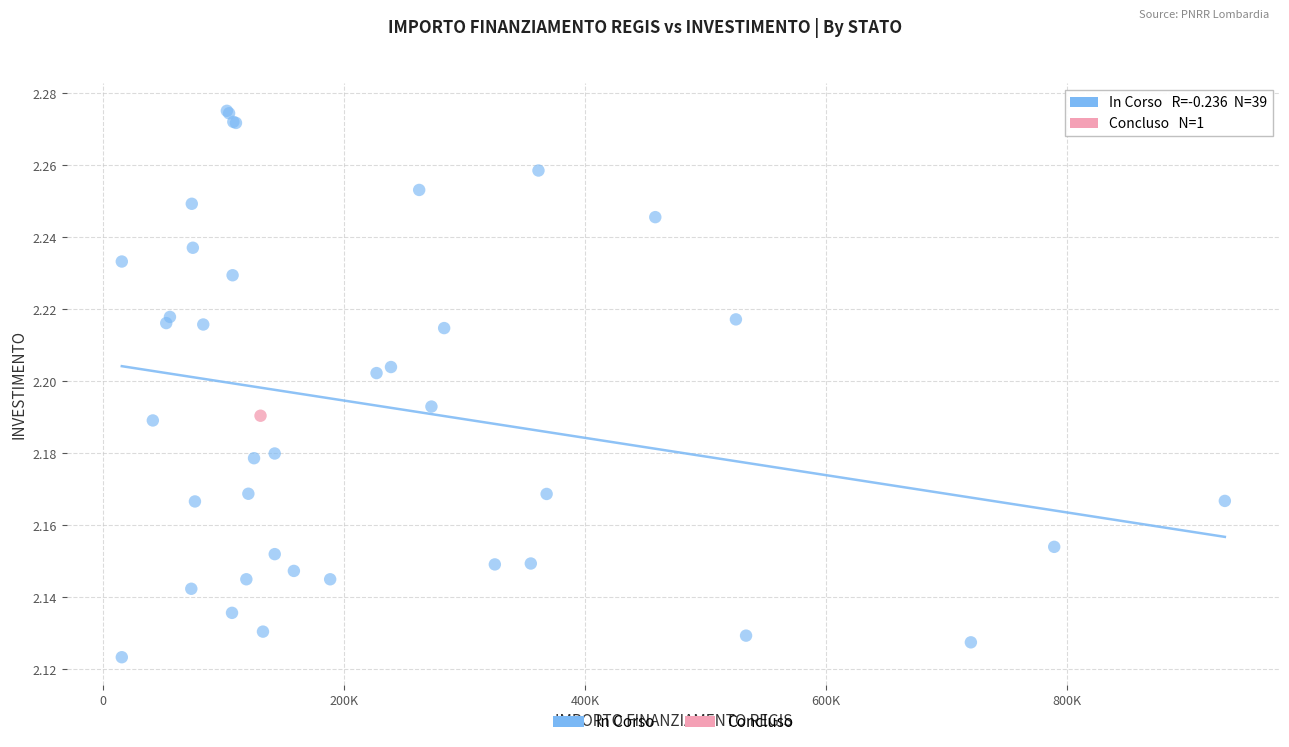

What are all the series names shown in the legend?

In Corso, Concluso